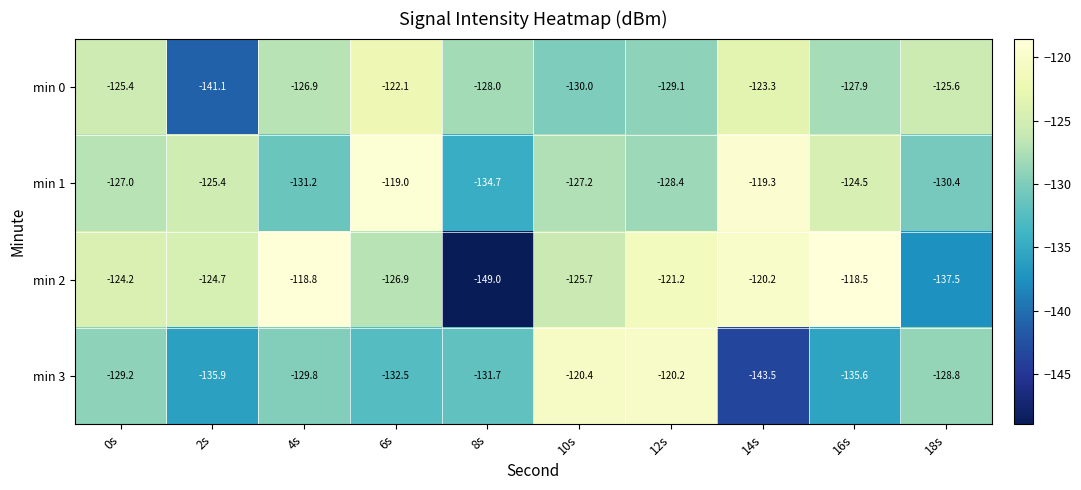

How many data points in min 2 are less than -124?

6